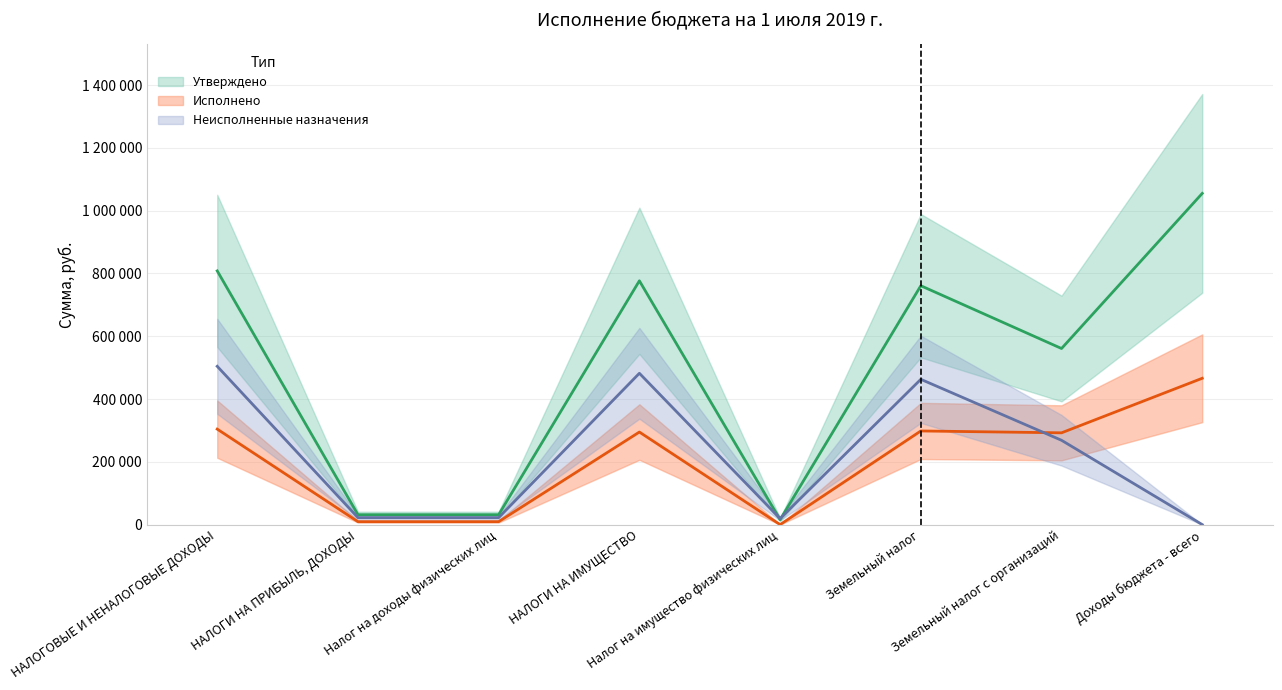

Which has a higher value, Доходы бюджета - всего or Земельный налог с организаций?

Доходы бюджета - всего